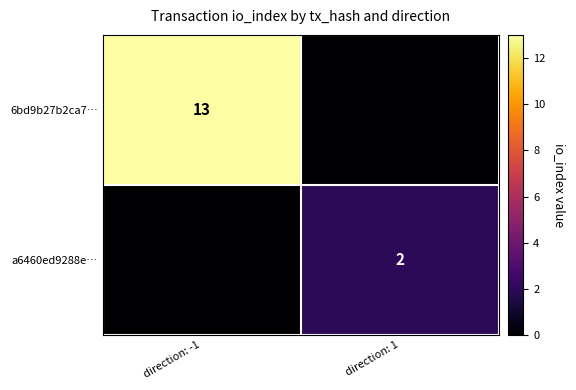

Is it true that a6460ed9288e… equals 3 at direction: 1?

False